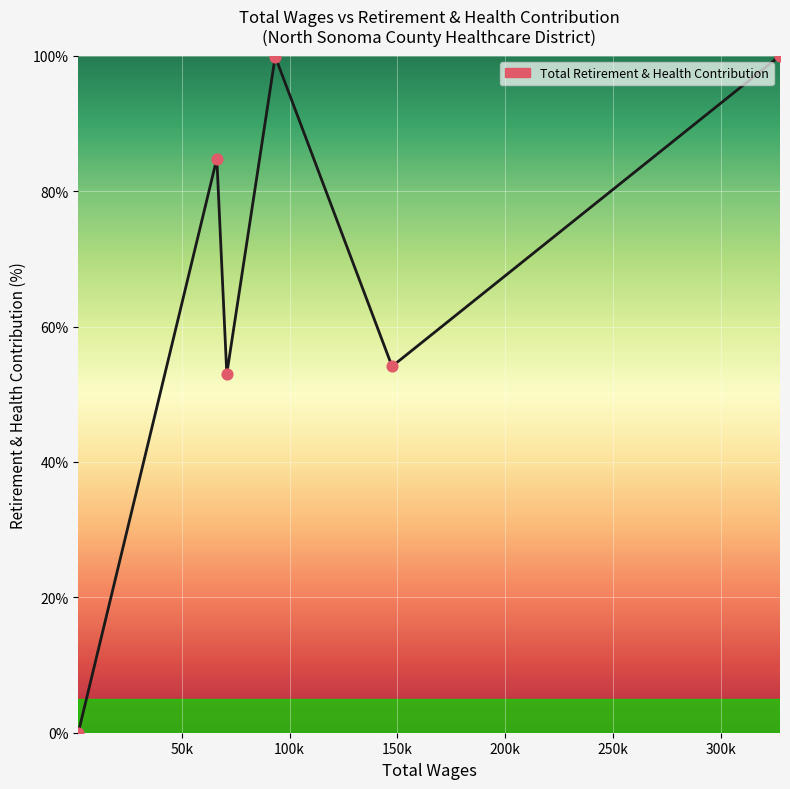

What is the sum of all values?

391.8